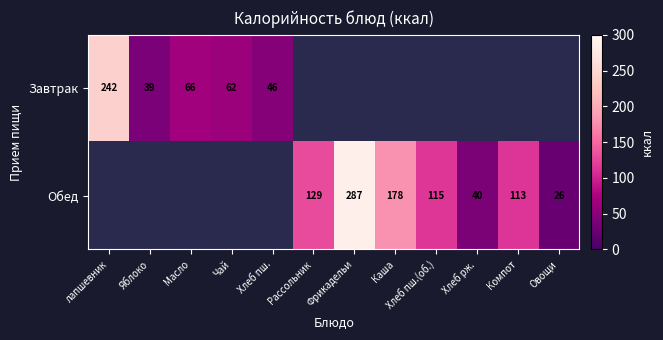

The value of Обед at Рассольник is 29.4. True or false?

False